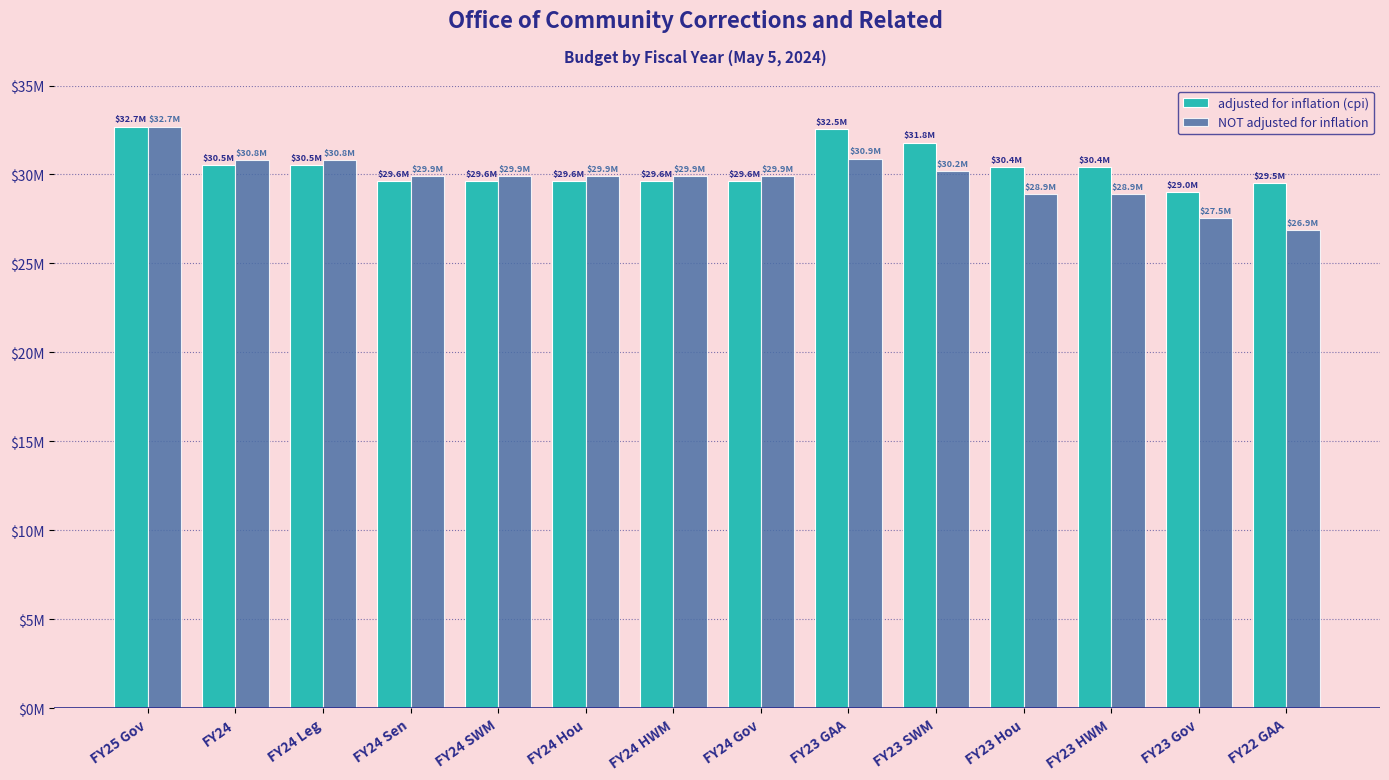

Which series has the largest total across all categories?

adjusted for inflation (cpi)